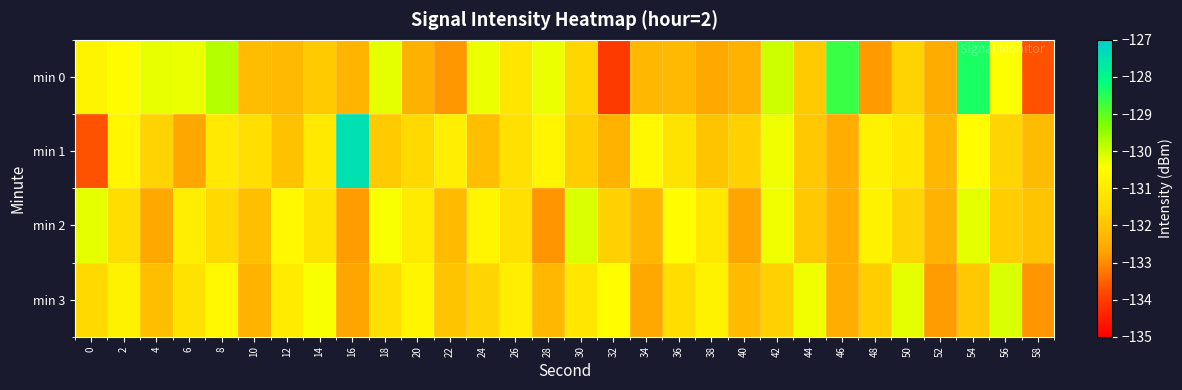

How many categories are shown in the chart?

30